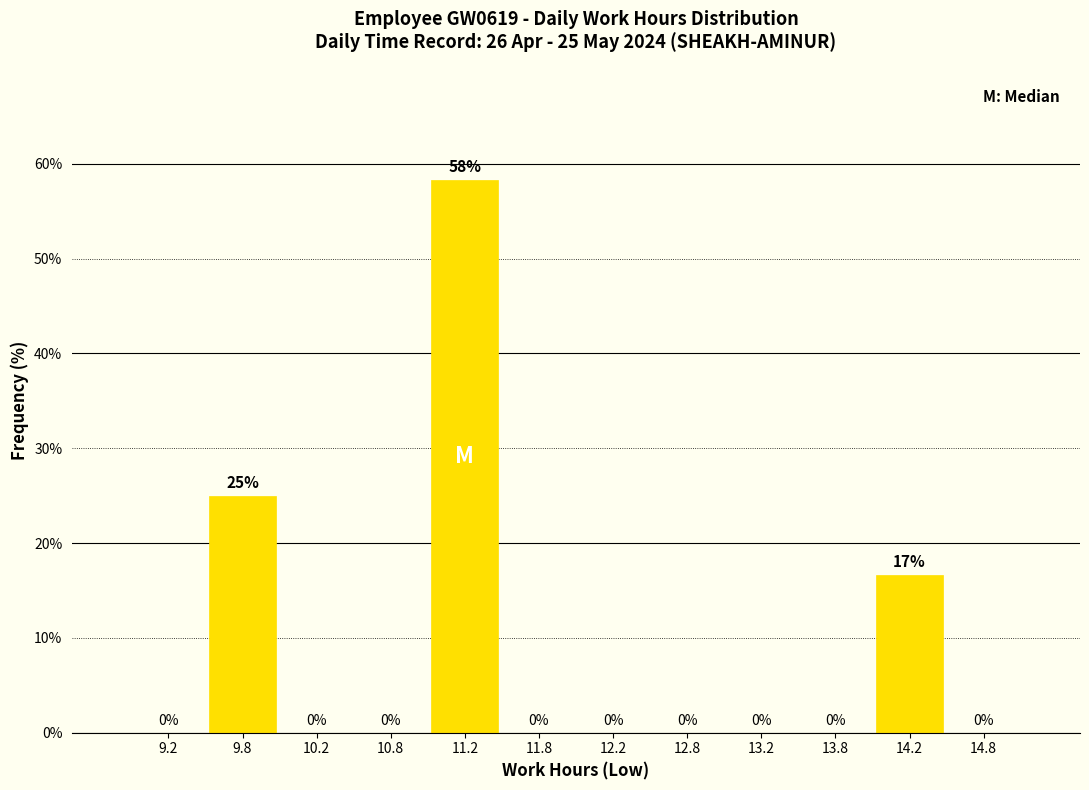

Over which range of the x-axis is the bar tallest?

11.0 to 11.5